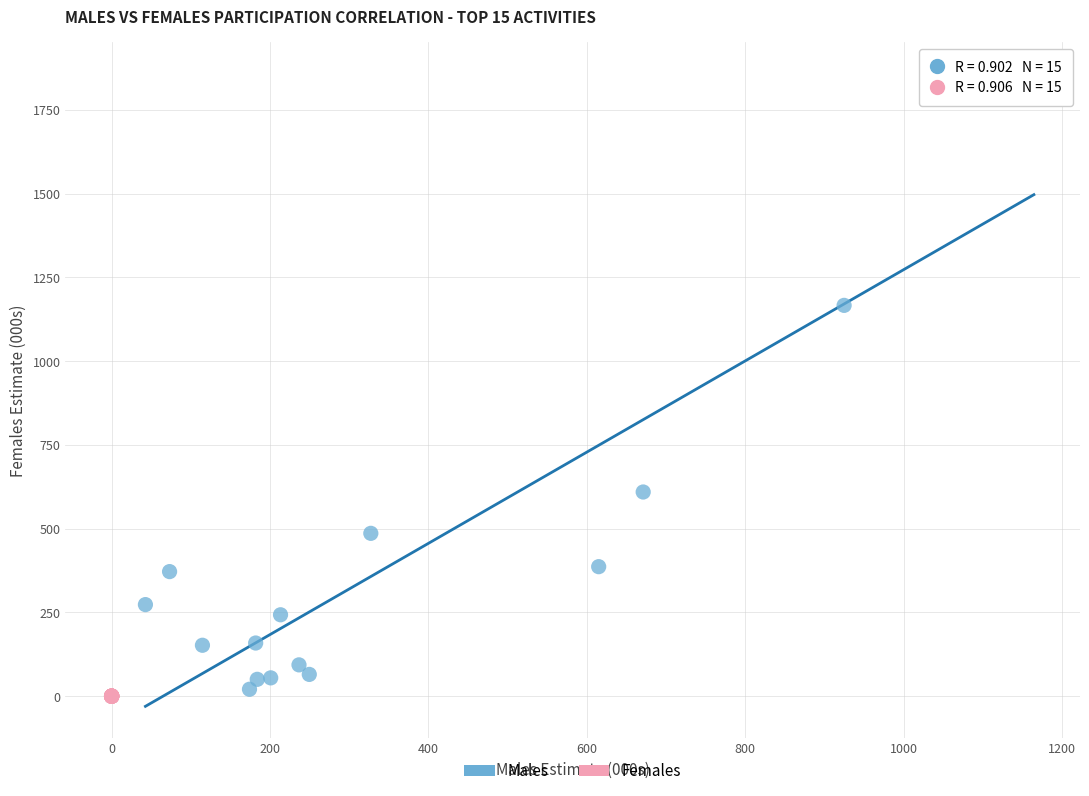

Which series has the widest spread of Y values?

Males